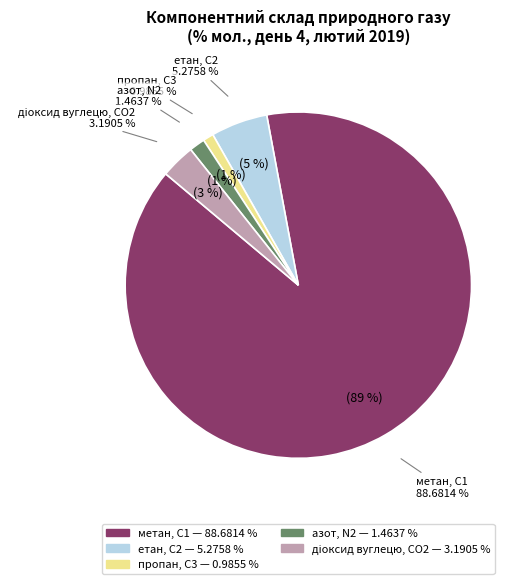

Which category has the biggest portion of the pie?

метан, С1